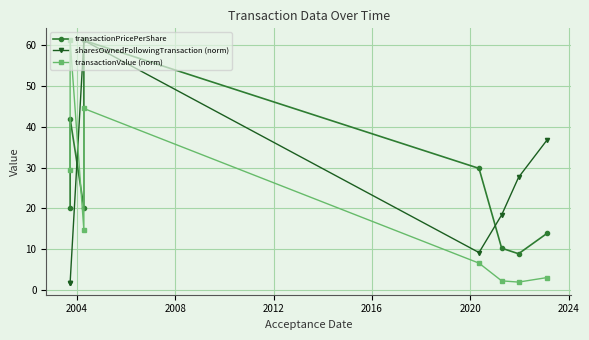

Where is the first local maximum for transactionValue (norm)?

2004